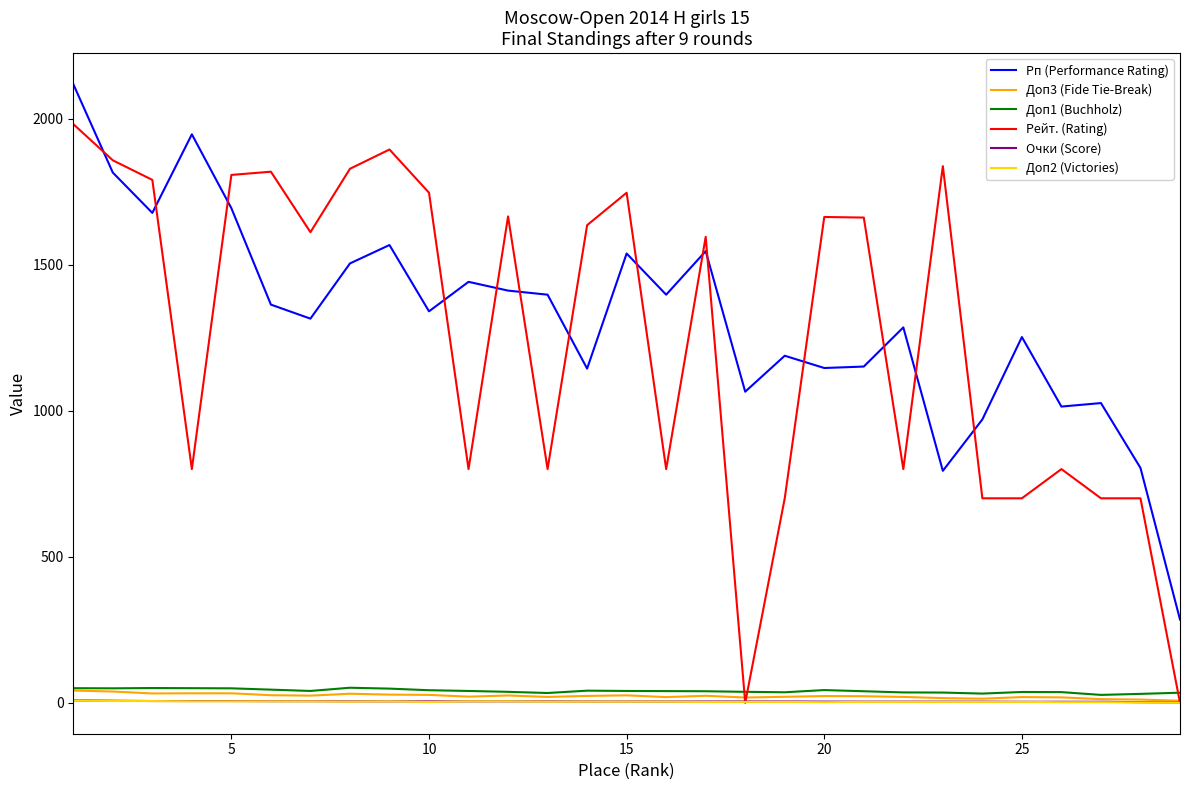

Which series has the widest spread of values?

Рейт. (Rating)